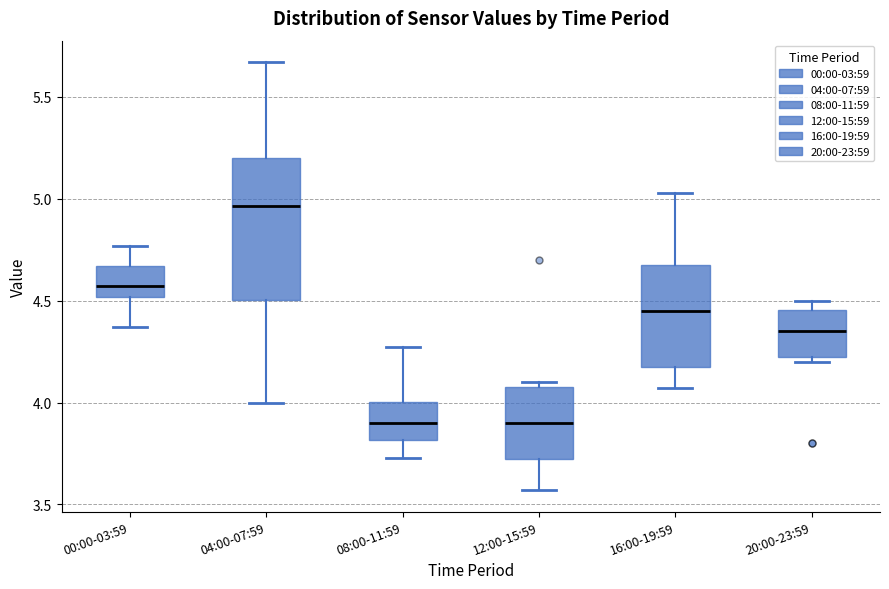

Reading left to right, transcribe this box plot: for each box, give where its median line is, the range the box spans, and where its two whiskers end, as read against the y-axis. The values are not printed on the chart, so give them approximately, as read against the axis.

00:00-03:59: median 4.55, box 4.50 to 4.65, whiskers 4.35 to 4.75
04:00-07:59: median 4.95, box 4.50 to 5.20, whiskers 4.00 to 5.65
08:00-11:59: median 3.90, box 3.80 to 4.00, whiskers 3.75 to 4.25
12:00-15:59: median 3.90, box 3.75 to 4.10, whiskers 3.55 to 4.10 (just above the box's upper edge)
16:00-19:59: median 4.45, box 4.20 to 4.65, whiskers 4.05 to 5.05
20:00-23:59: median 4.35, box 4.25 to 4.45, whiskers 4.20 to 4.50